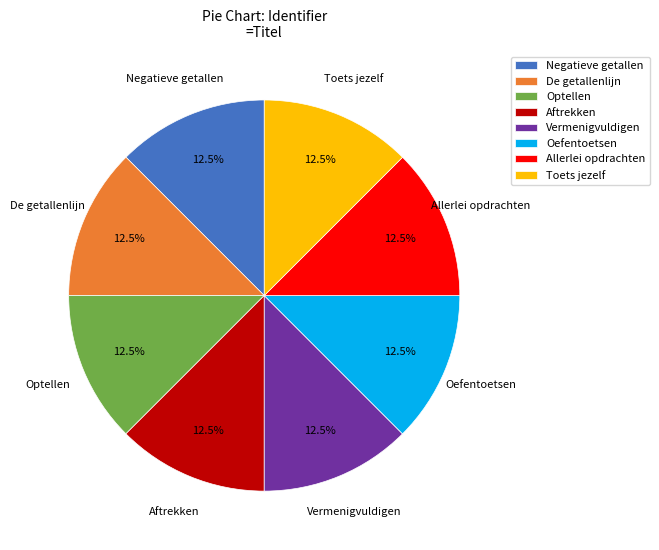

Count the number of slices in the pie.

8